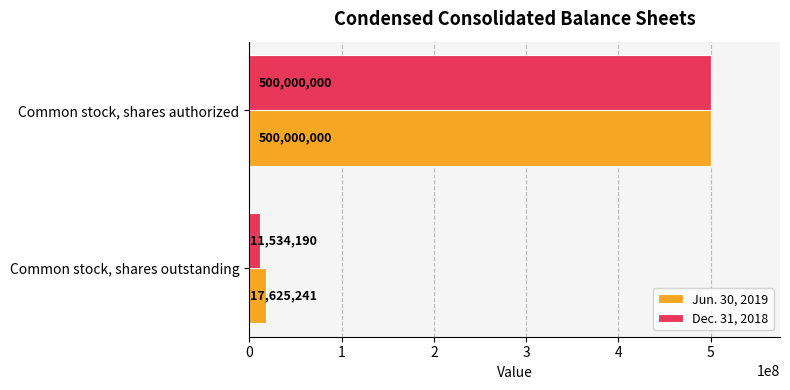

Which label corresponds to the largest value in the chart?

Common stock, shares authorized